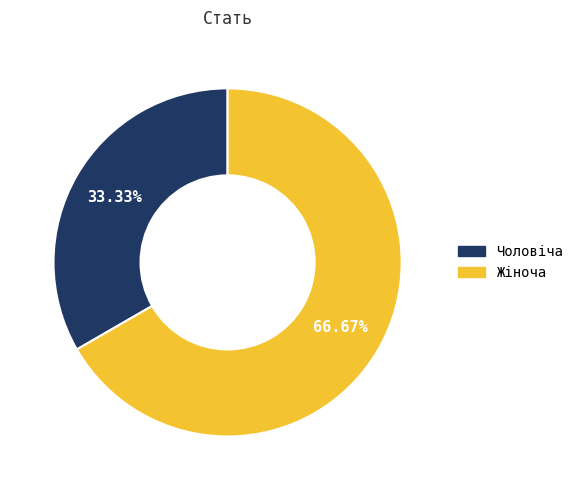

Which category accounts for the majority?

Жіноча